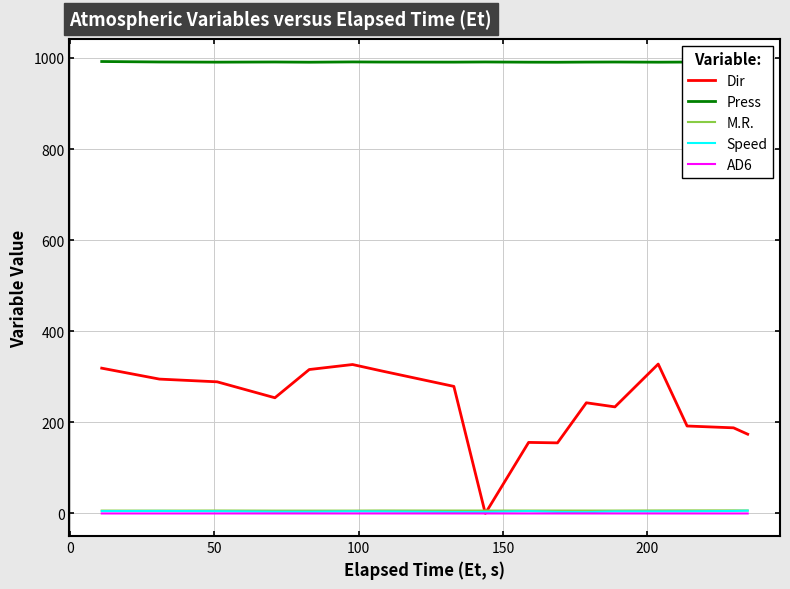

Which series has the largest range (max minus min)?

Dir